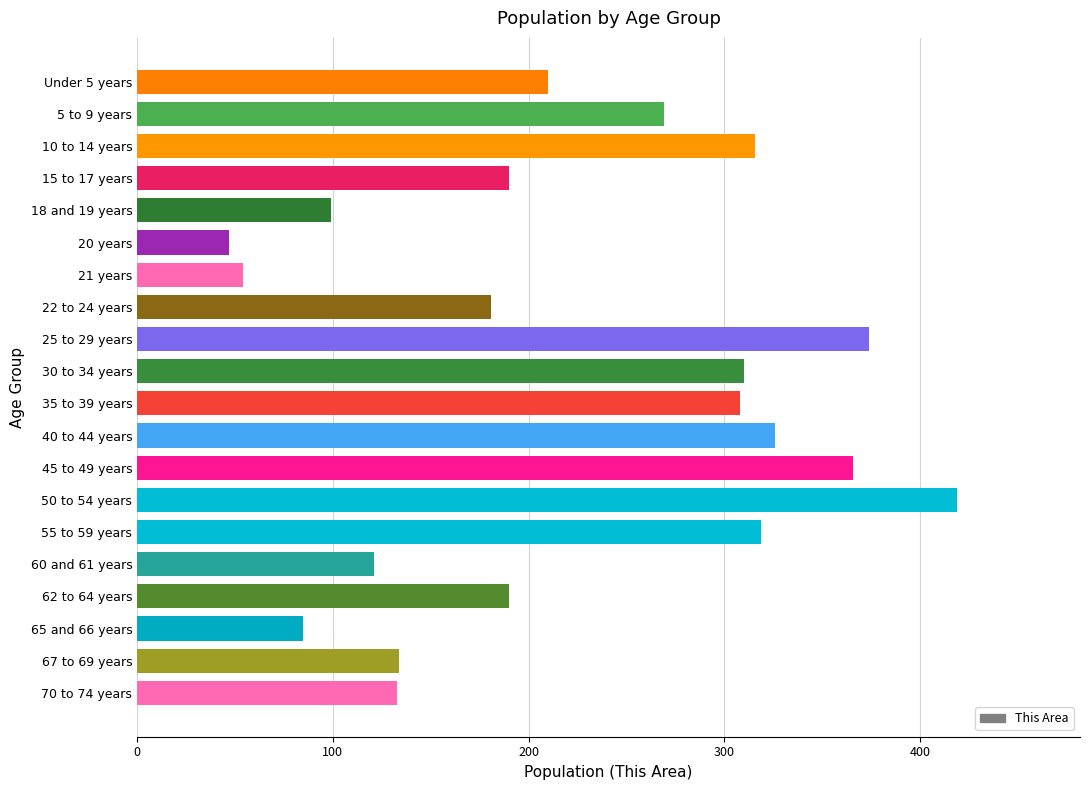

Are the bars grouped side by side (vs. stacked)?

No